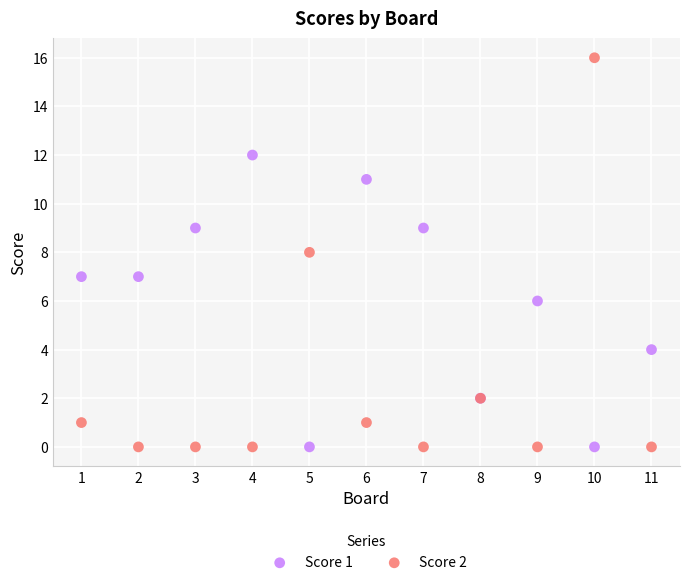

Which series has the widest spread of Y values?

Score 2